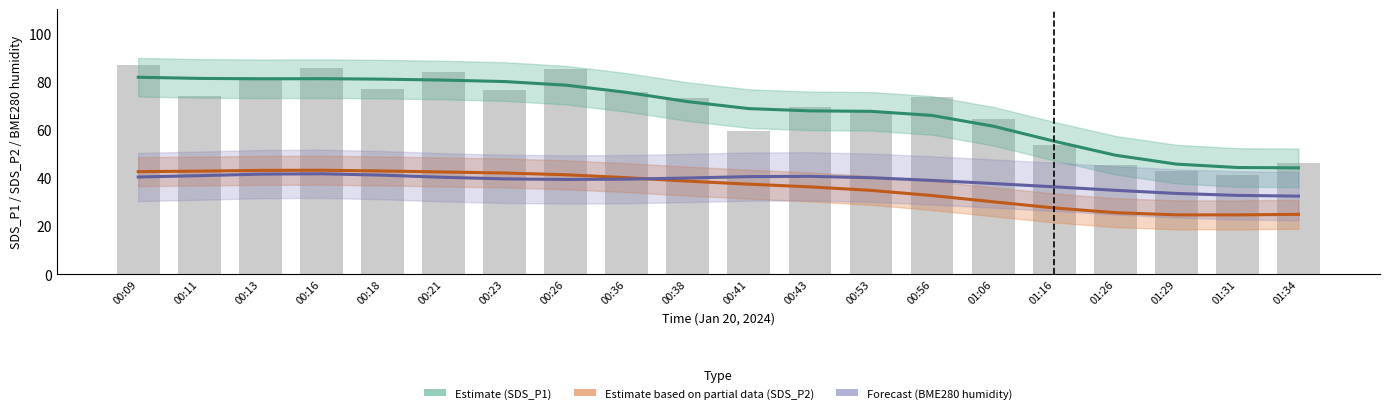

Where is Estimate (SDS_P1) nearest to the value 62?

01:06